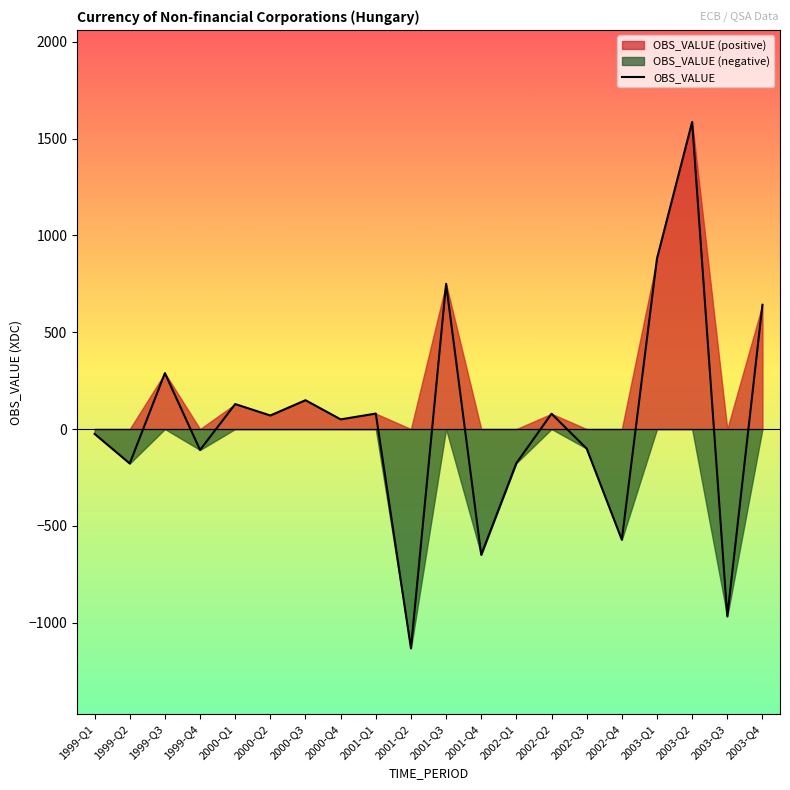

At which label does the data first exceed 70?

1999-Q3